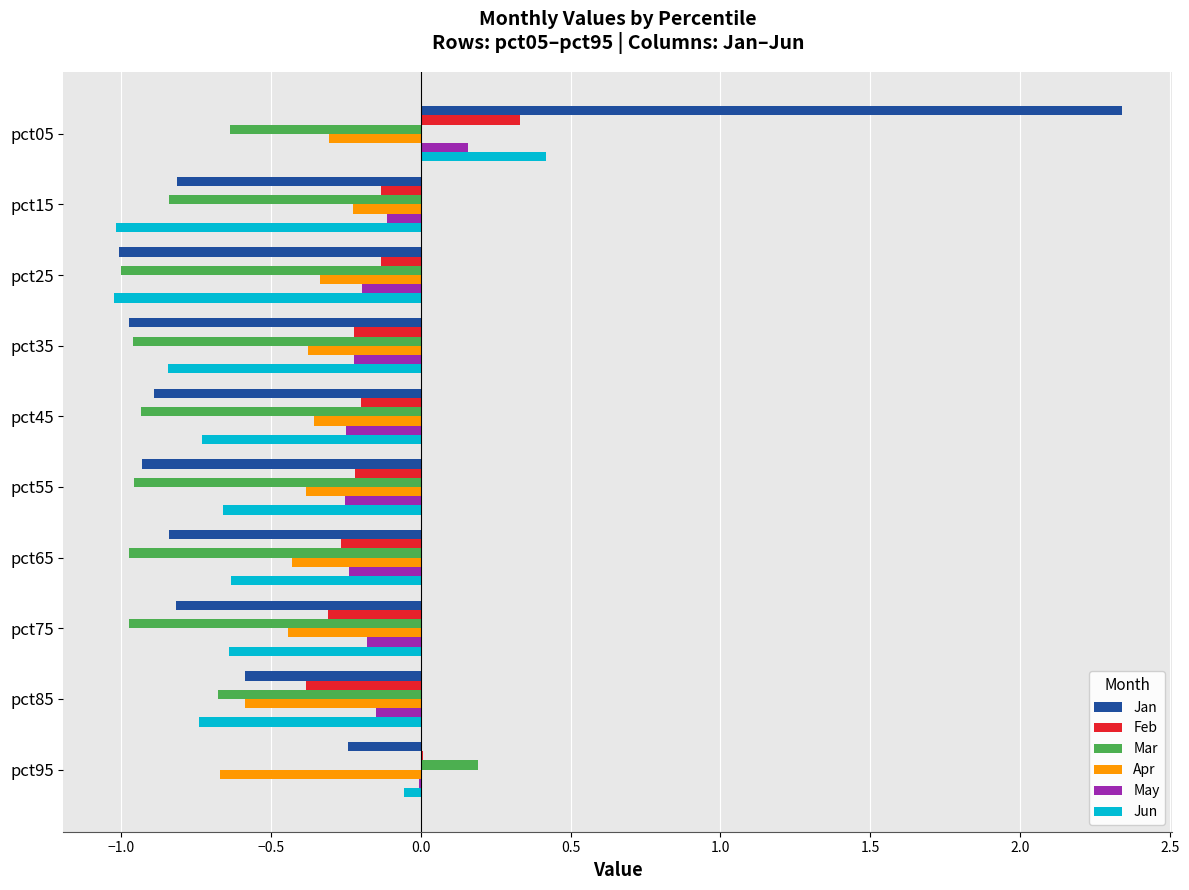

Is the value of May at pct85 greater than the value of Apr at pct95?

Yes